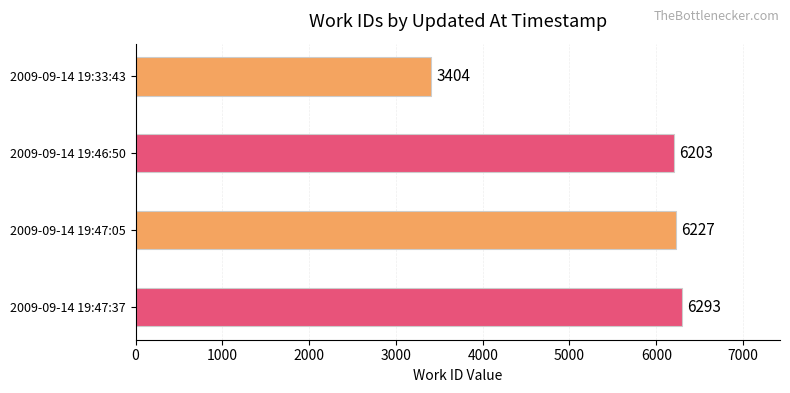

True or false: the data shows 8457 at 2009-09-14 19:47:05.

False